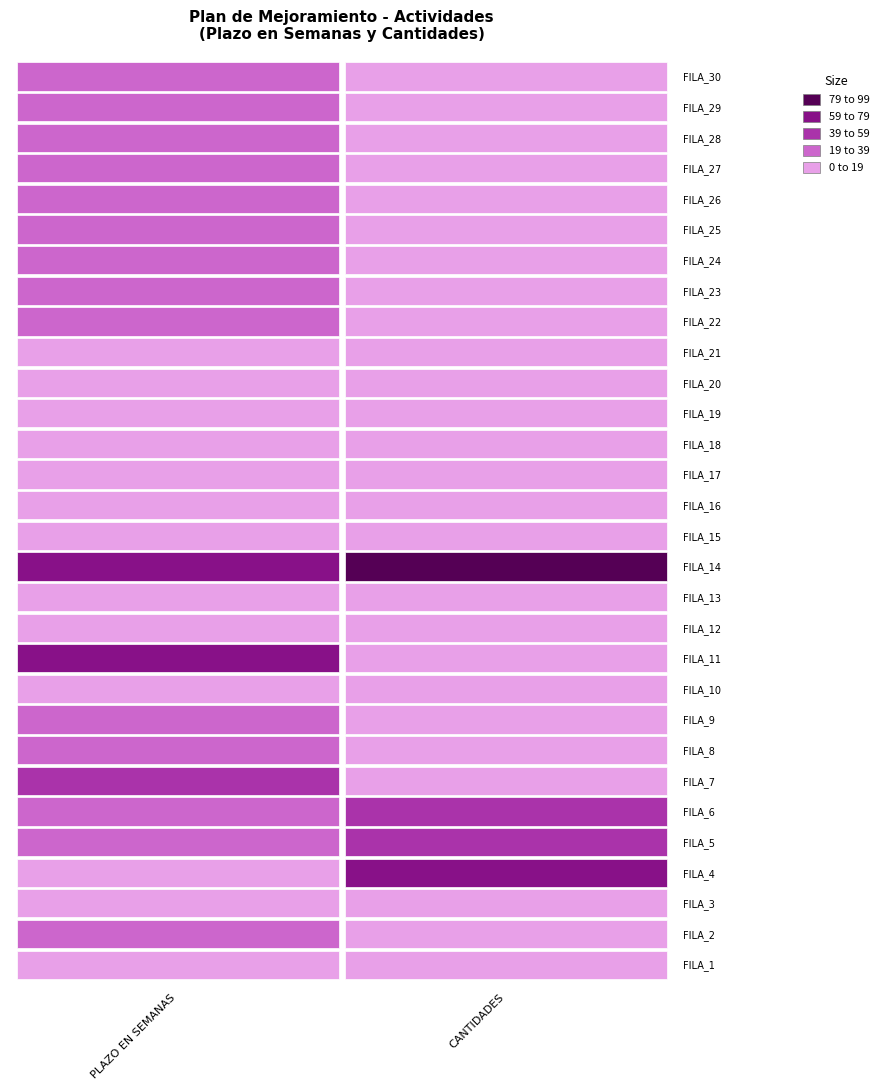

How many groups of bars are there?

30